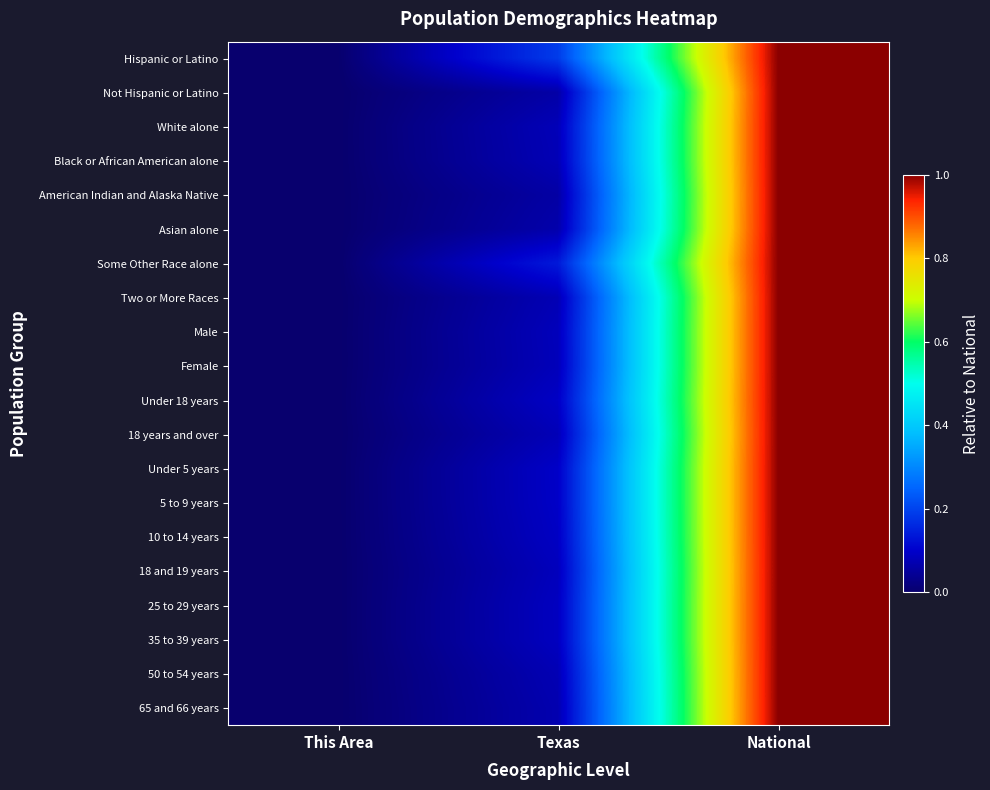

Rank the series at National from lowest to highest value.

Hispanic or Latino, Not Hispanic or Latino, White alone, Black or African American alone, American Indian and Alaska Native, Asian alone, Some Other Race alone, Two or More Races, Male, Female, Under 18 years, 18 years and over, Under 5 years, 5 to 9 years, 10 to 14 years, 18 and 19 years, 25 to 29 years, 35 to 39 years, 50 to 54 years, 65 and 66 years